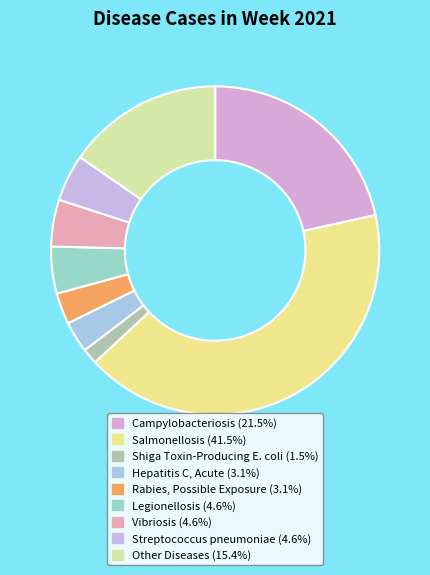

Count the number of slices in the pie.

9